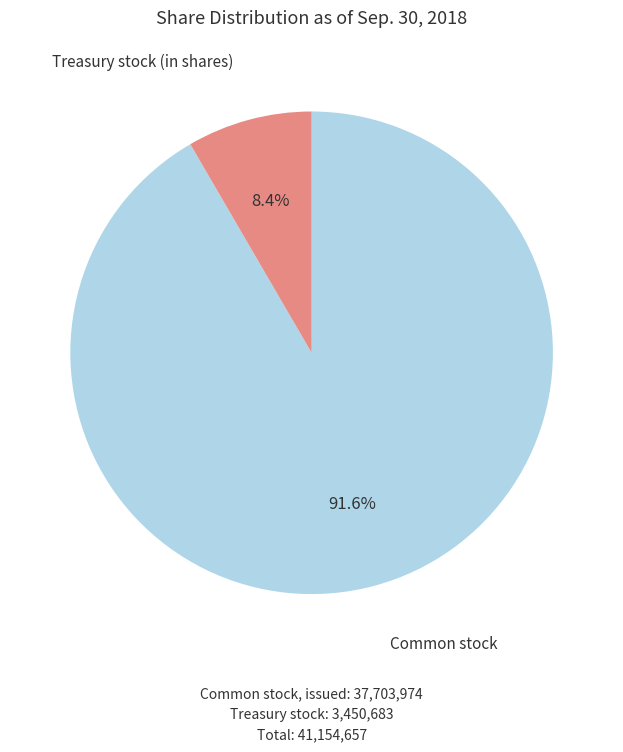

Is there any slice that represents more than half of the pie?

Yes